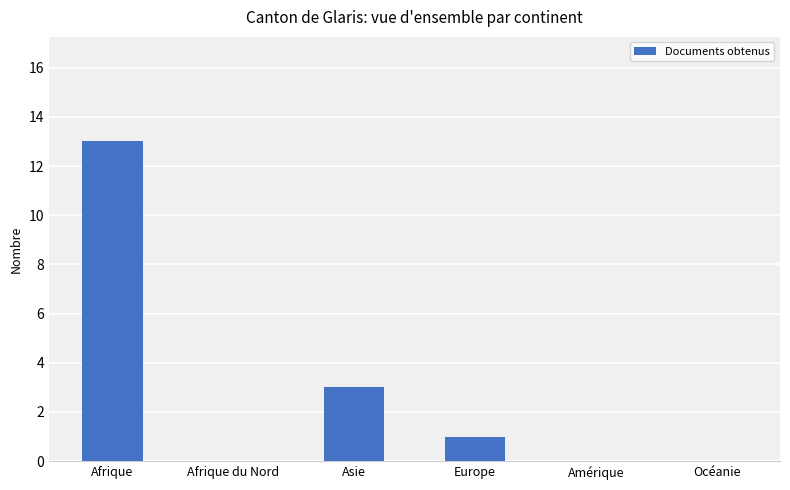

What is the sum of all values?

17